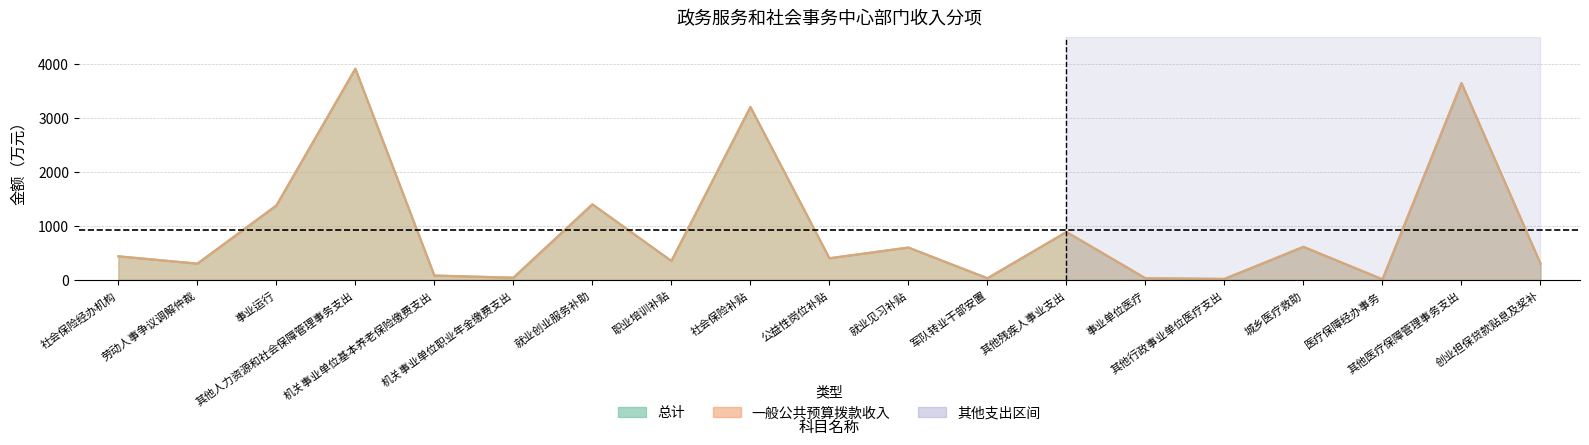

Reading left to right, what are all the values shown in this chart?

总计: 社会保险经办机构=435.9	劳动人事争议调解仲裁=300.0	事业运行=1375.6	其他人力资源和社会保障管理事务支出=3907.8	机关事业单位基本养老保险缴费支出=79.5	机关事业单位职业年金缴费支出=39.7	就业创业服务补助=1398.0	职业培训补贴=350.0	社会保险补贴=3200.0	公益性岗位补贴=400.0	就业见习补贴=598.0	军队转业干部安置=29.0	其他残疾人事业支出=886.0	事业单位医疗=29.2	其他行政事业单位医疗支出=17.2	城乡医疗救助=611.0	医疗保障经办事务=10.0	其他医疗保障管理事务支出=3641.8	创业担保贷款贴息及奖补=300.0
一般公共预算拨款收入: 社会保险经办机构=435.9	劳动人事争议调解仲裁=300.0	事业运行=1375.6	其他人力资源和社会保障管理事务支出=3907.8	机关事业单位基本养老保险缴费支出=79.5	机关事业单位职业年金缴费支出=39.7	就业创业服务补助=1398.0	职业培训补贴=350.0	社会保险补贴=3200.0	公益性岗位补贴=400.0	就业见习补贴=598.0	军队转业干部安置=29.0	其他残疾人事业支出=886.0	事业单位医疗=29.2	其他行政事业单位医疗支出=17.2	城乡医疗救助=611.0	医疗保障经办事务=10.0	其他医疗保障管理事务支出=3641.8	创业担保贷款贴息及奖补=300.0